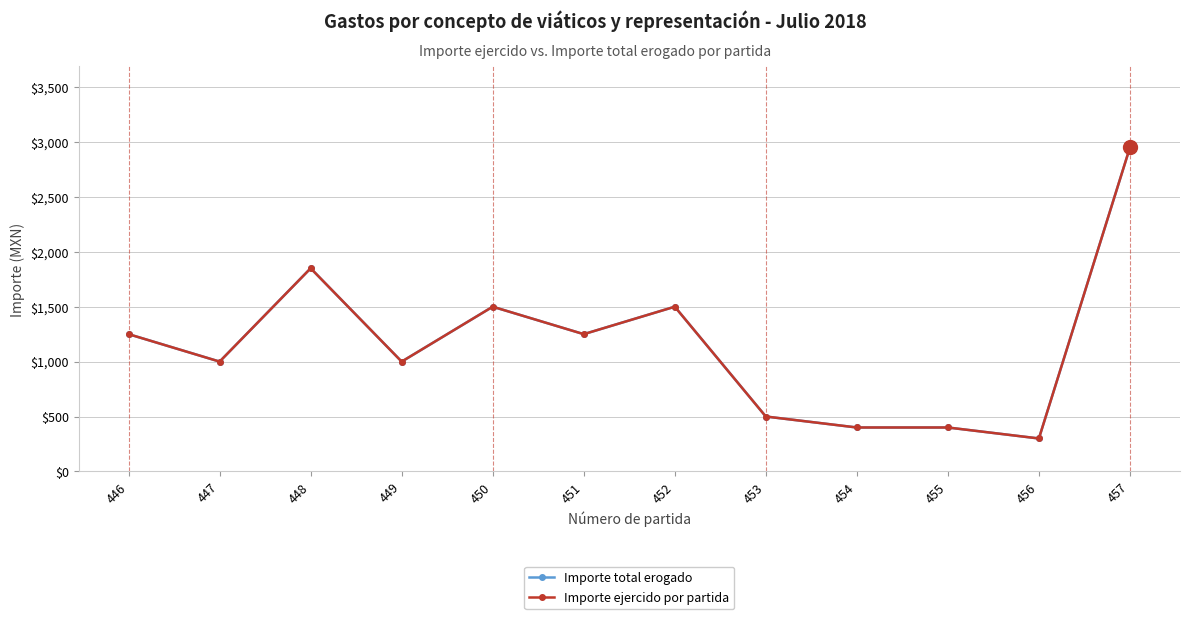

Is this an area chart (filled region under the line)?

No